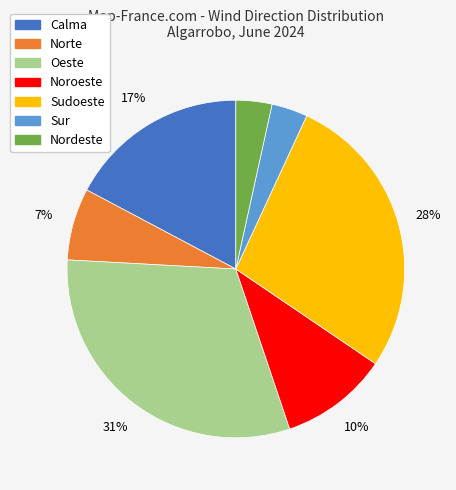

Is there any slice that represents more than half of the pie?

No